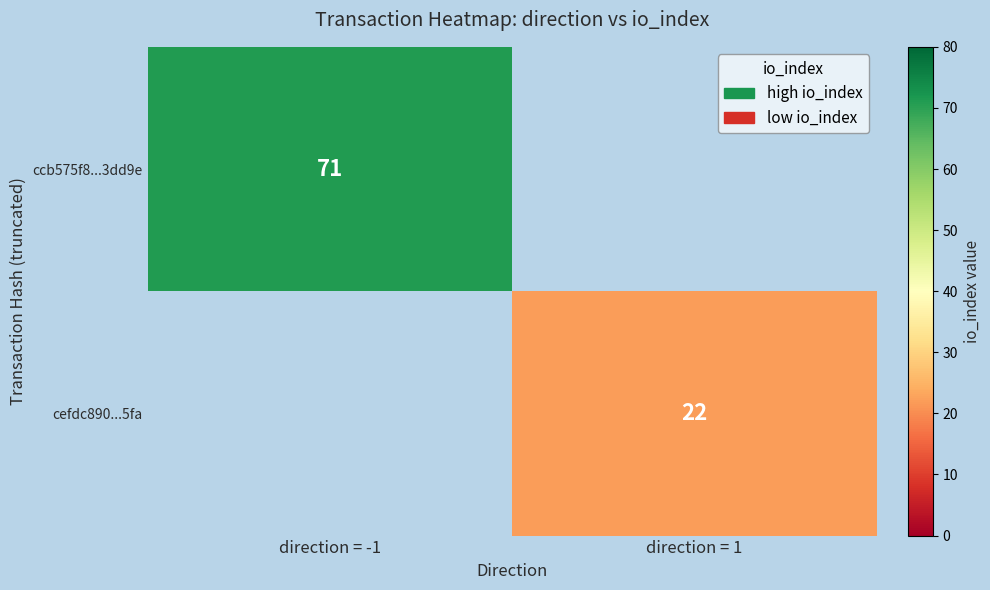

True or false: cefdc890...5fa has a value of 22 at direction = 1.

True